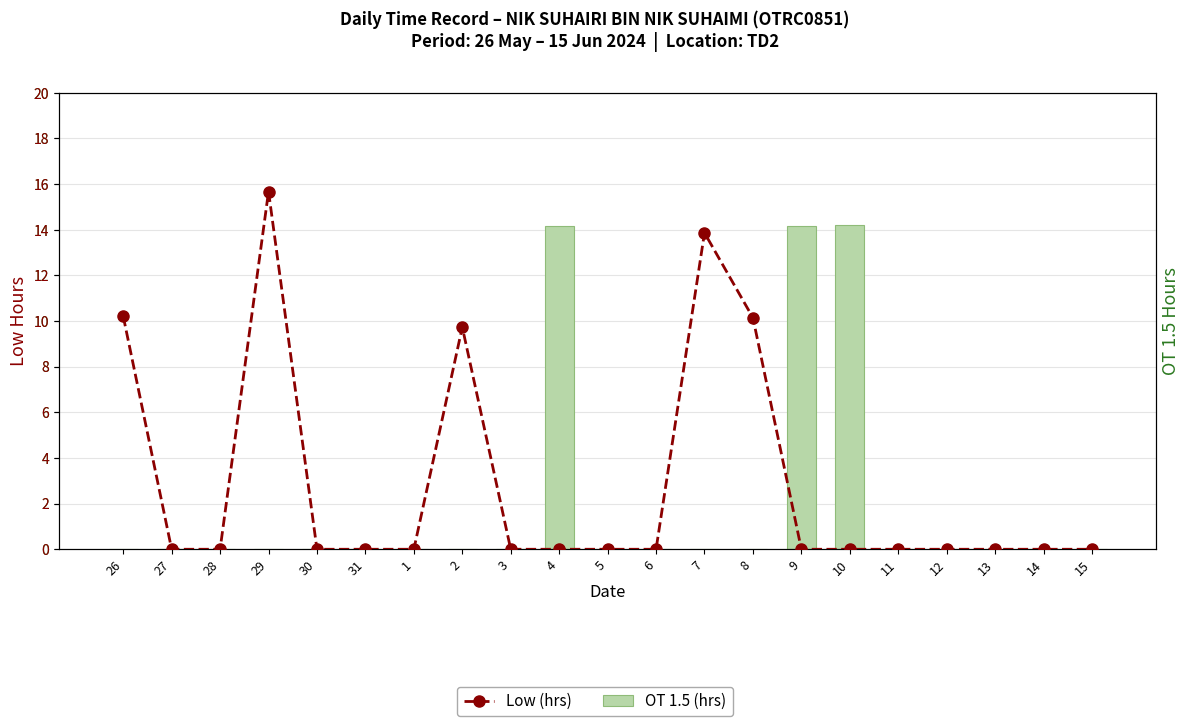

Rank the series by their average value, from lowest to highest.

OT 1.5 (hrs), Low (hrs)